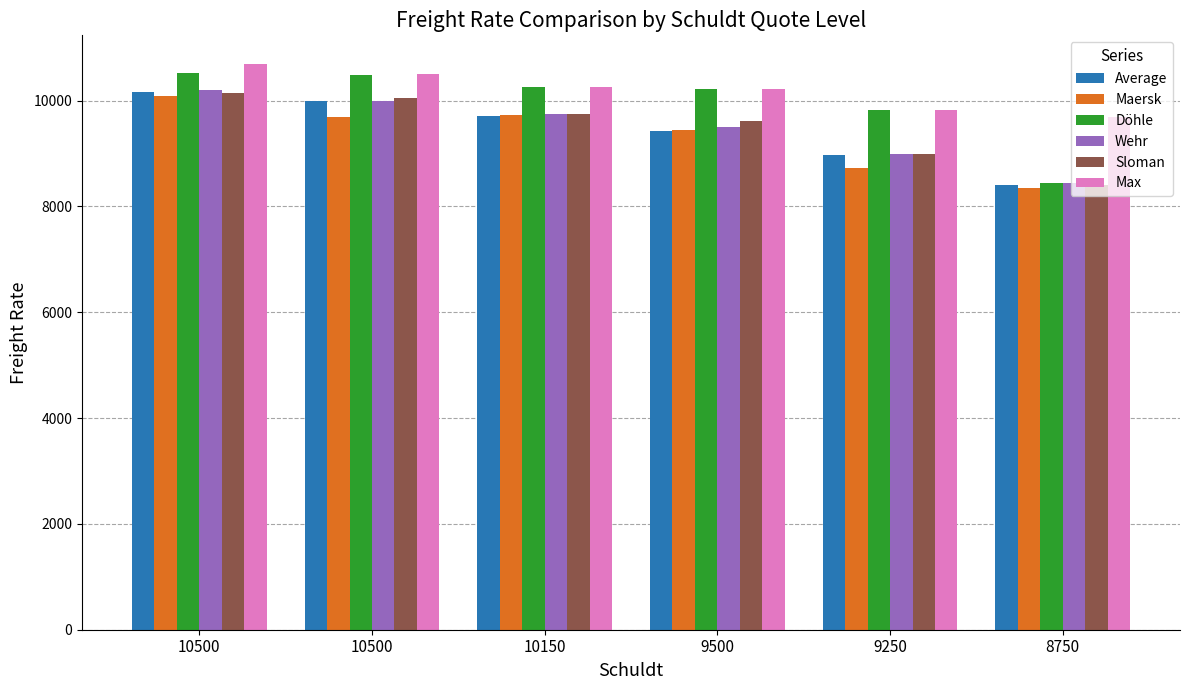

Reading right to left, extract all data points from this chart.

Average: 8750=8397	9250=8972	9500=9435	10150=9711	10500=9996	10500=10169
Maersk: 8750=8350	9250=8725	9500=9442	10150=9733	10500=9695	10500=10081
Döhle: 8750=8450	9250=9825	9500=10225	10150=10258	10500=10490	10500=10530
Wehr: 8750=8450	9250=9000	9500=9500	10150=9750	10500=10000	10500=10200
Sloman: 8750=8400	9250=9000	9500=9625	10150=9750	10500=10050	10500=10150
Max: 8750=9700	9250=9825	9500=10225	10150=10258	10500=10500	10500=10700